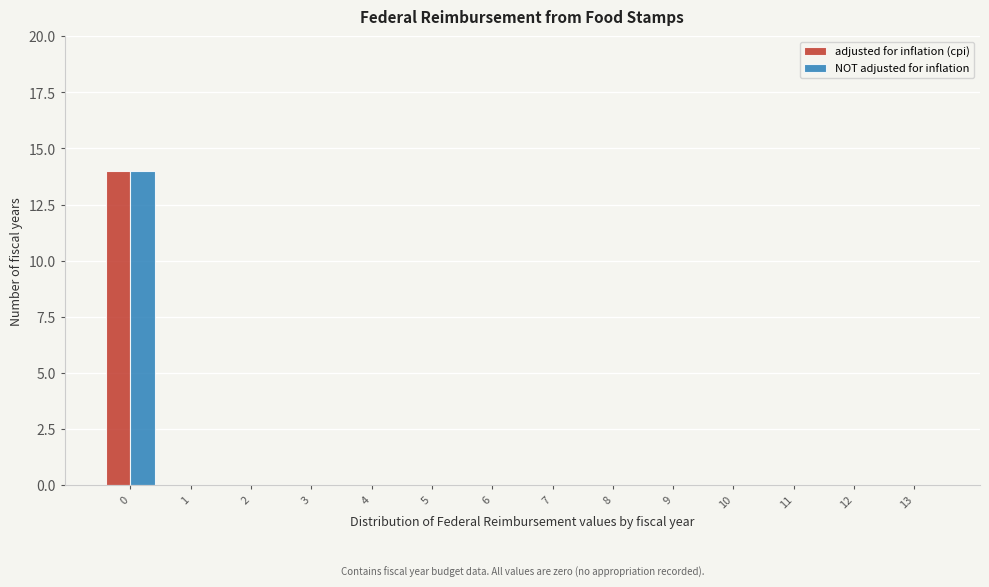

What is the maximum value shown in the chart?

14